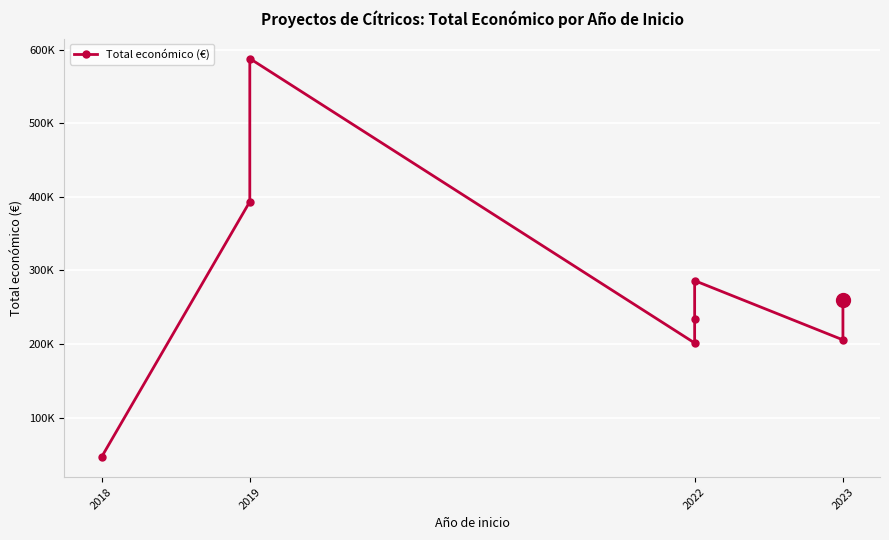

Where does the data first go above 259249?

2019